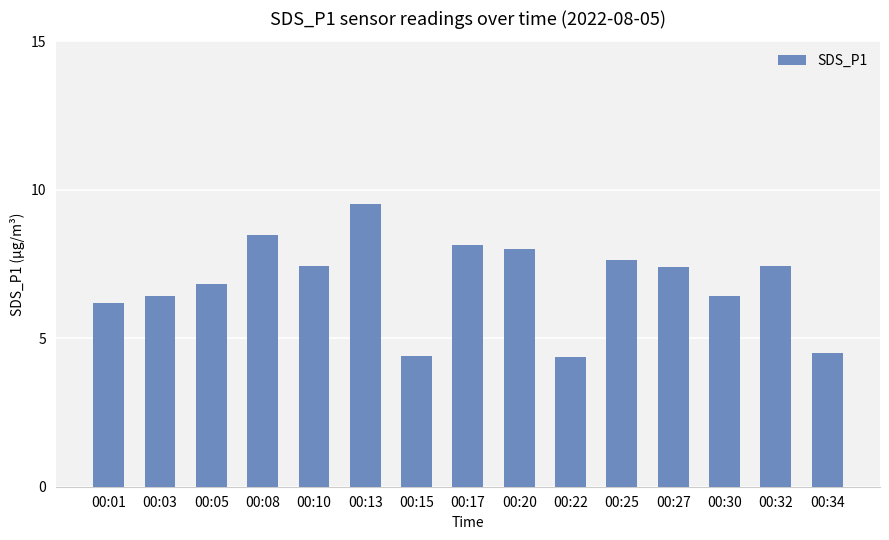

What is the approximate value at 00:30?

6.4